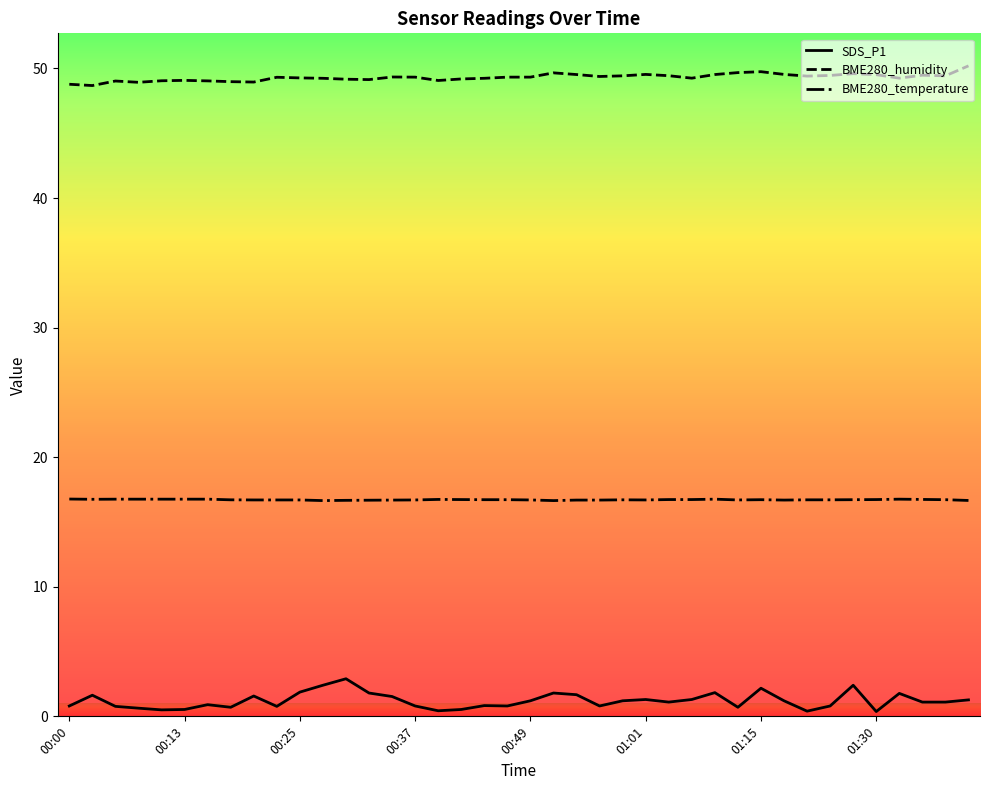

Which series has the largest total across all categories?

BME280_humidity